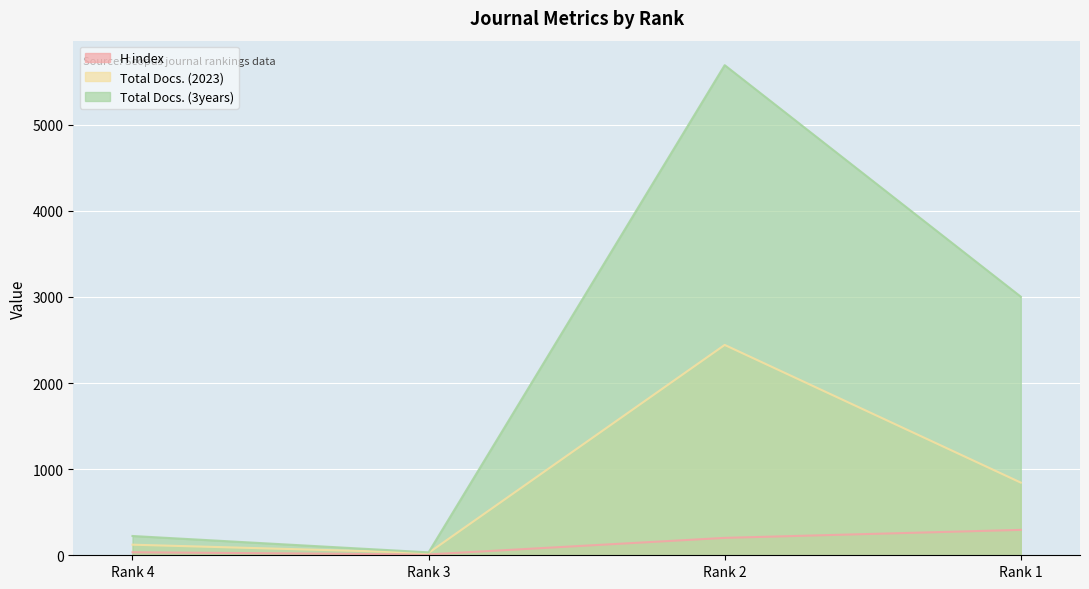

Which category has the highest value in the Total Docs. (2023) series?

Rank 2